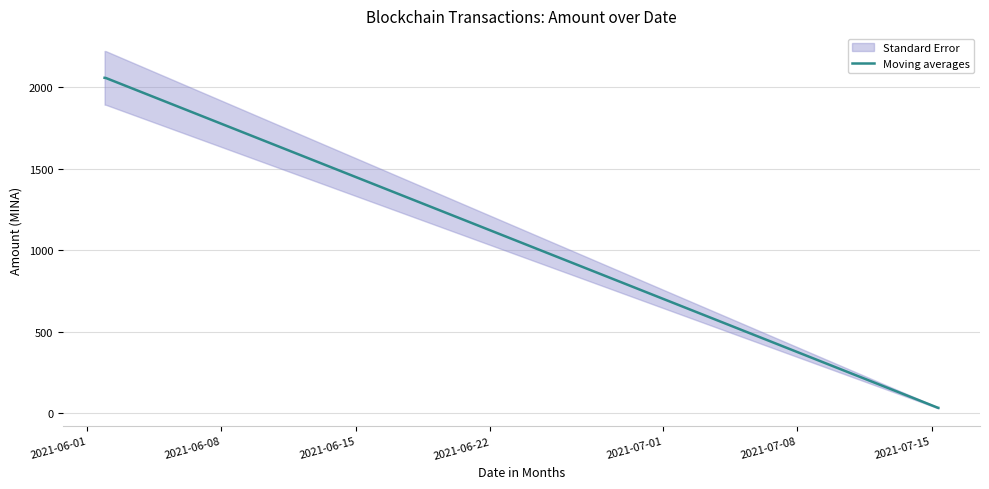

How many data points are less than 2054?

2